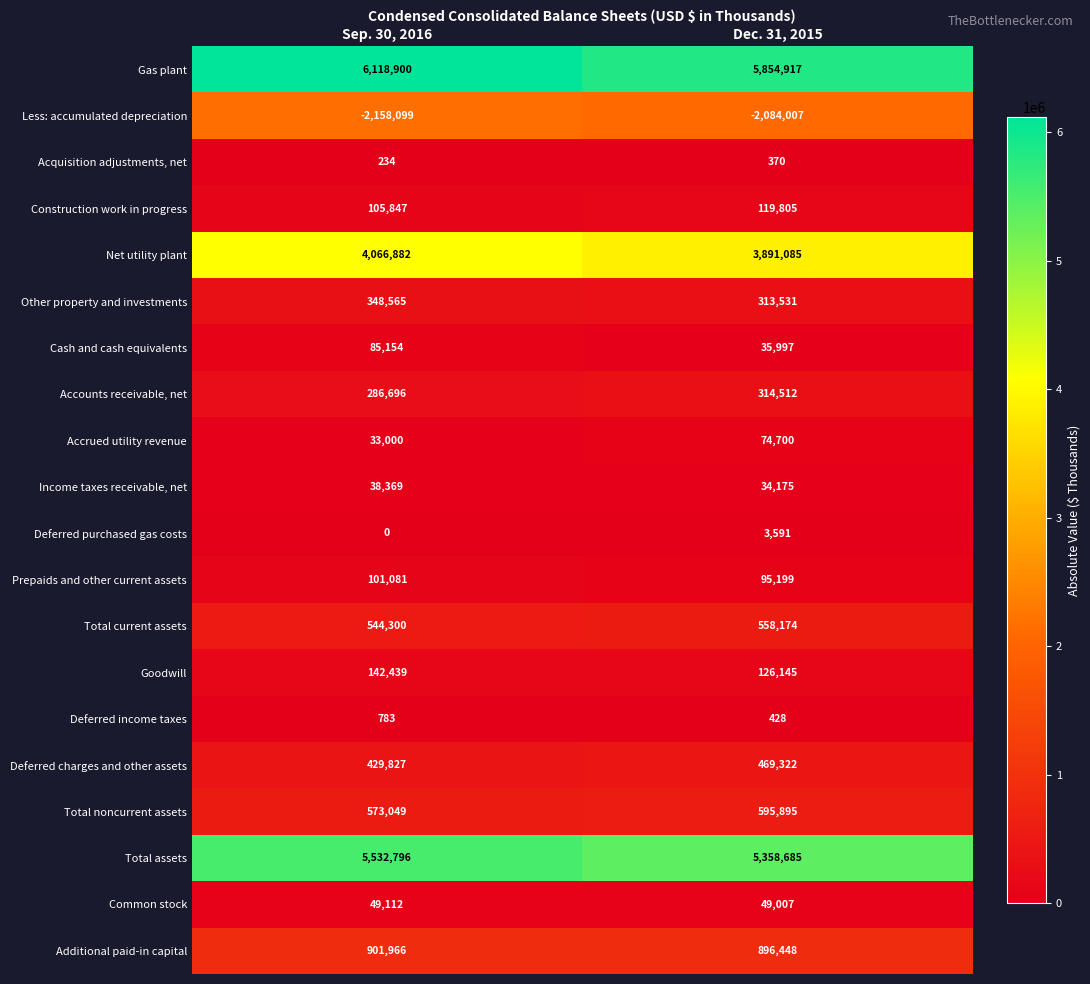

At which label does Net utility plant reach its peak?

Sep. 30, 2016